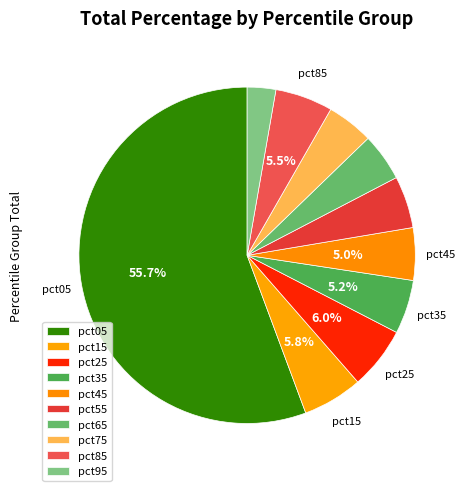

Which has a higher value, pct55 or pct35?

pct35